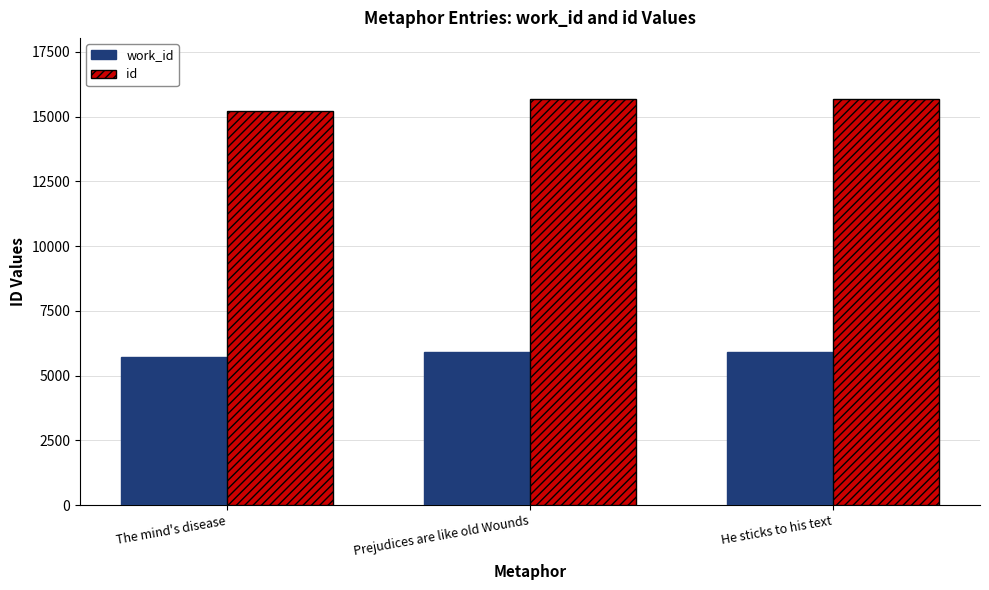

The id series shows 15205 at The mind's disease. True or false?

True